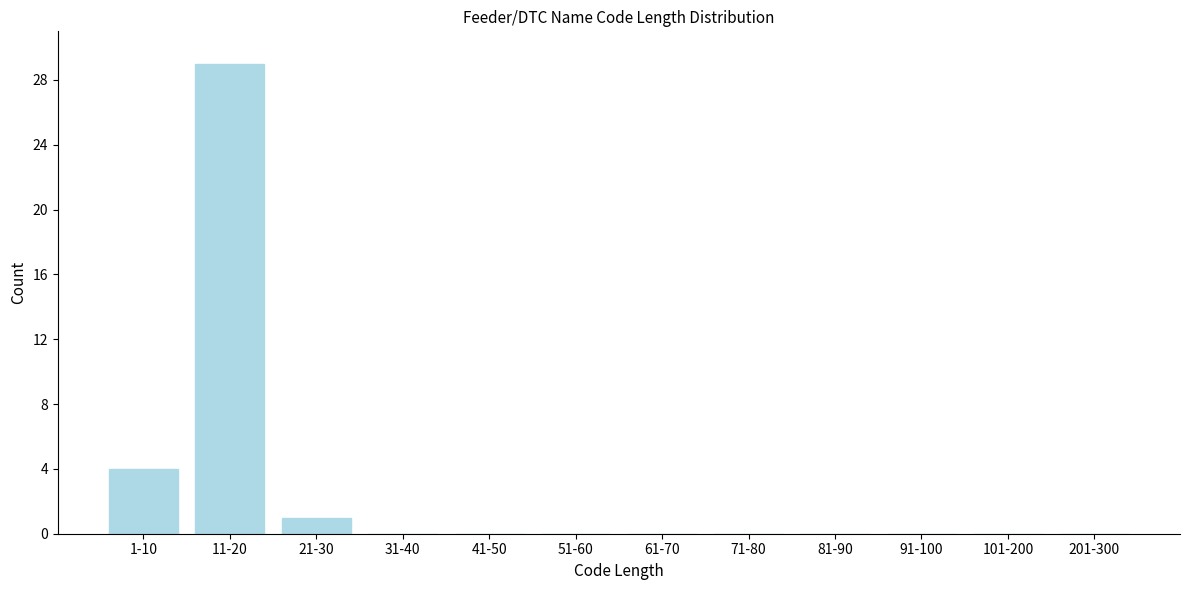

Reading left to right, extract all data points from this chart.

1-10=4	11-20=29	21-30=1	31-40=0	41-50=0	51-60=0	61-70=0	71-80=0	81-90=0	91-100=0	101-200=0	201-300=0